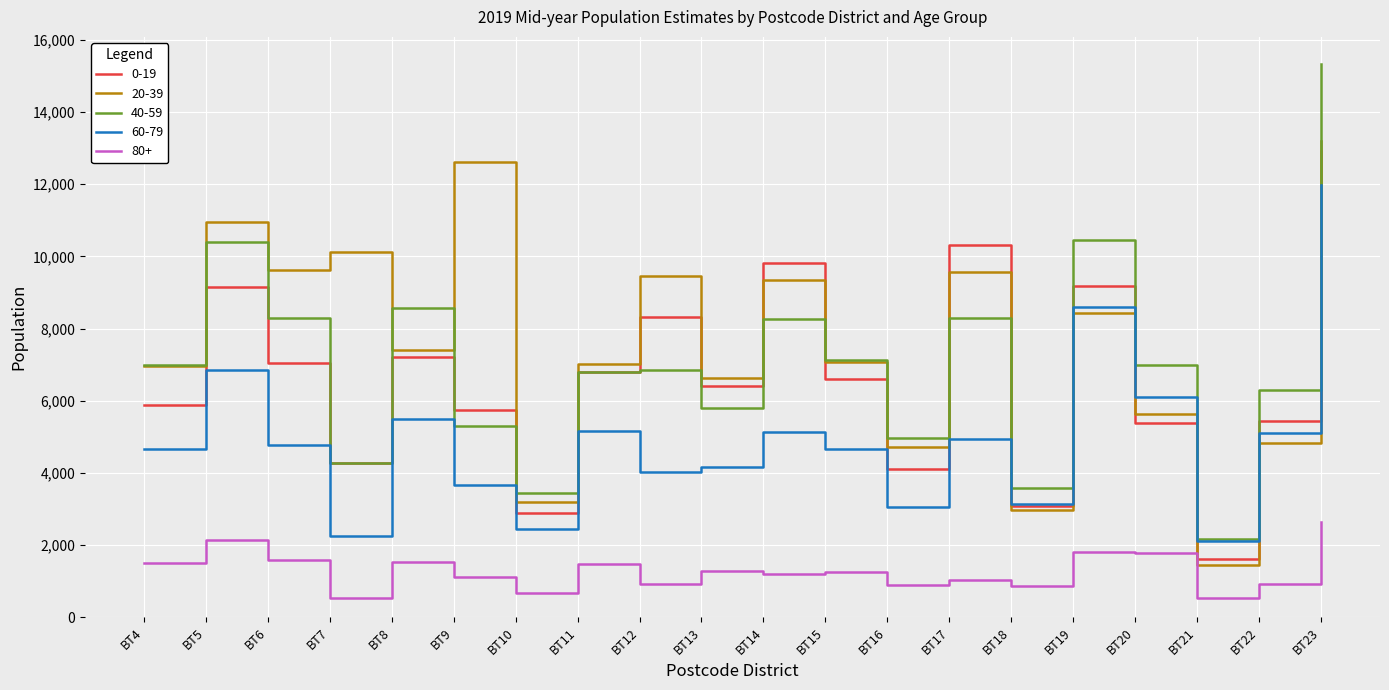

At which category is the sum across all series the highest?

BT23